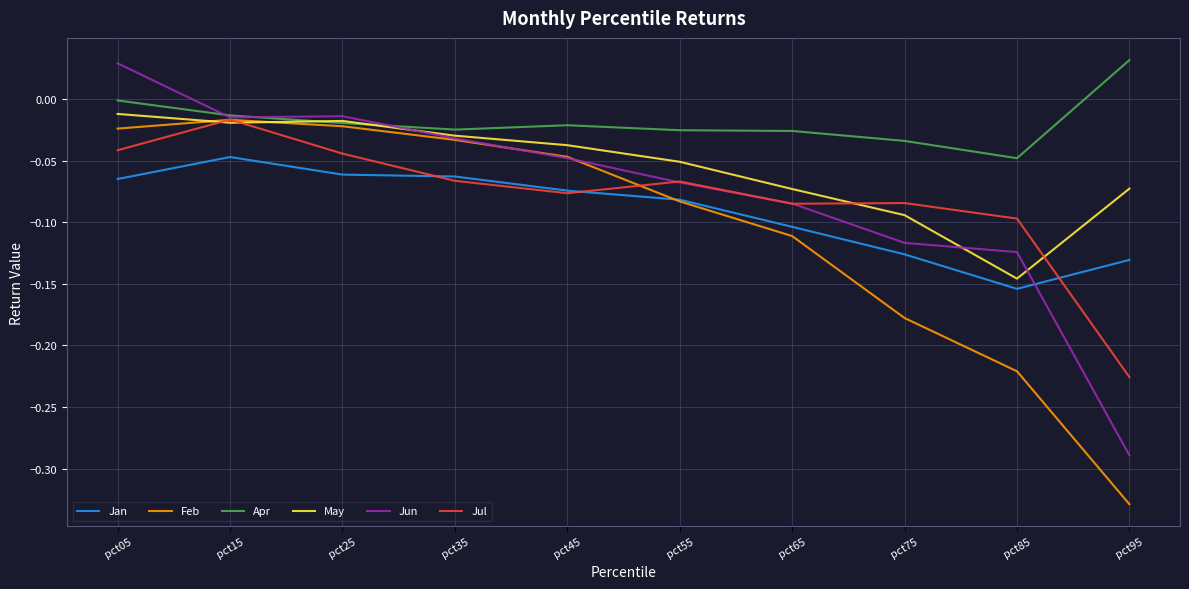

At how many categories does at least one series exceed 0?

2